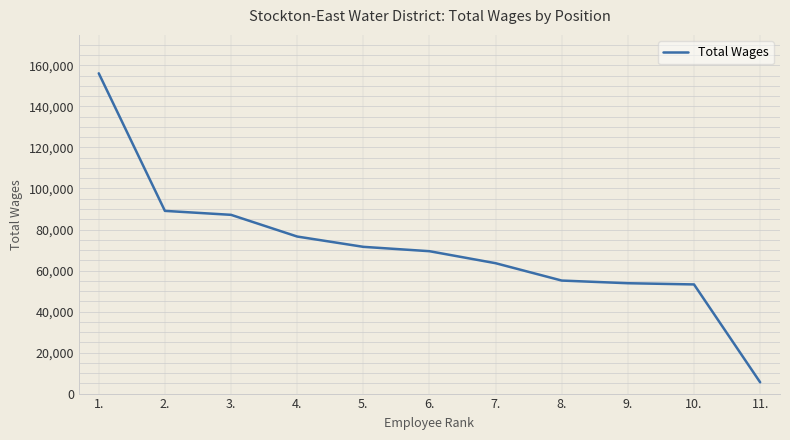

What is the ratio of the value at 3. to the value at 11.?

15.8